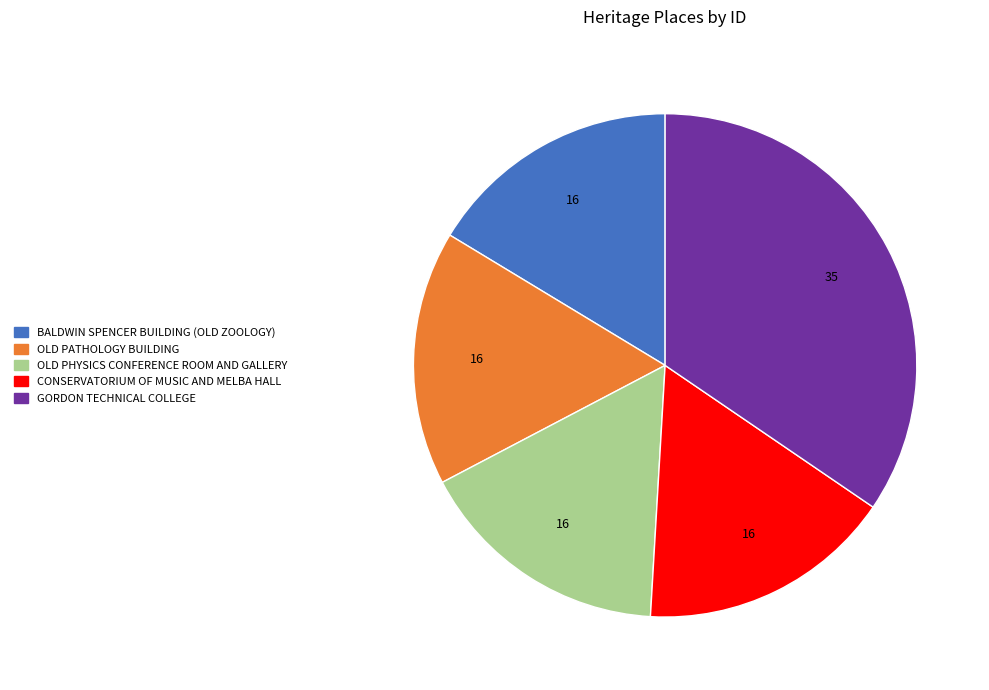

Does OLD PHYSICS CONFERENCE ROOM AND GALLERY account for over 50% of the chart?

No